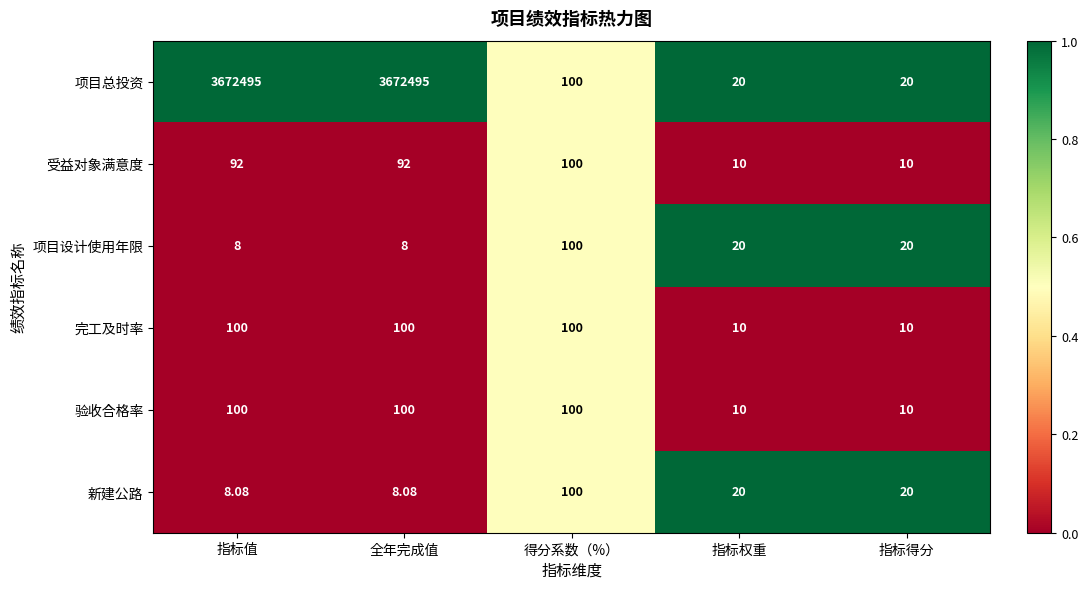

At which label does 项目设计使用年限 first exceed 20?

得分系数（%）